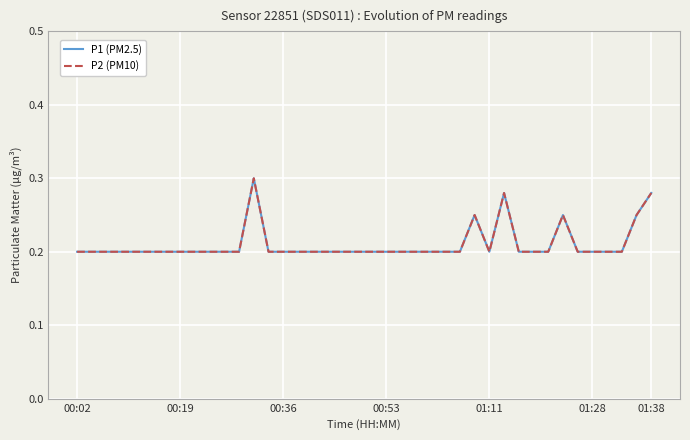

What is the maximum value for P2 (PM10)?

0.3